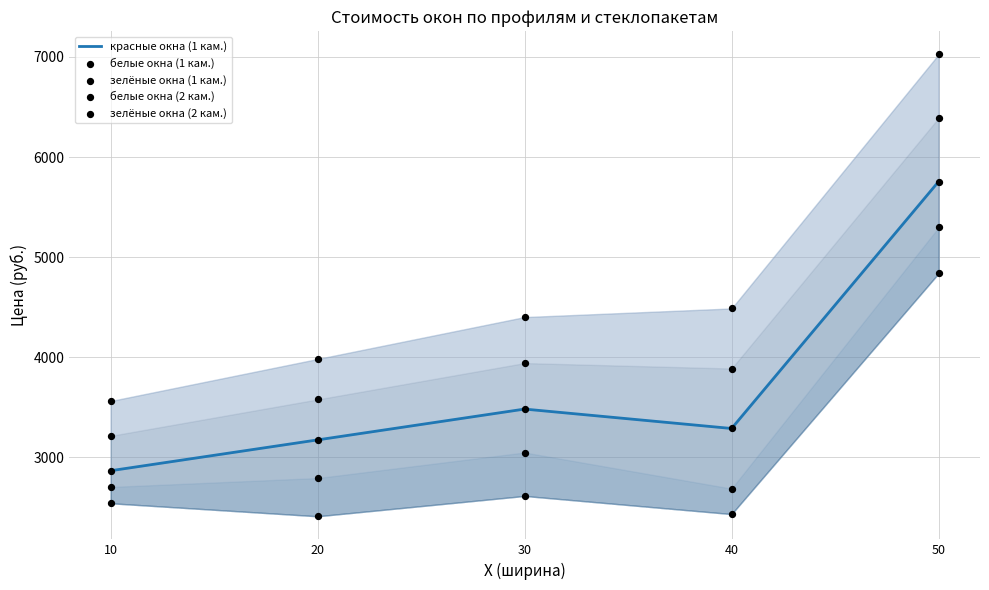

Which series reaches the minimum Y coordinate?

белые окна (1 кам.)